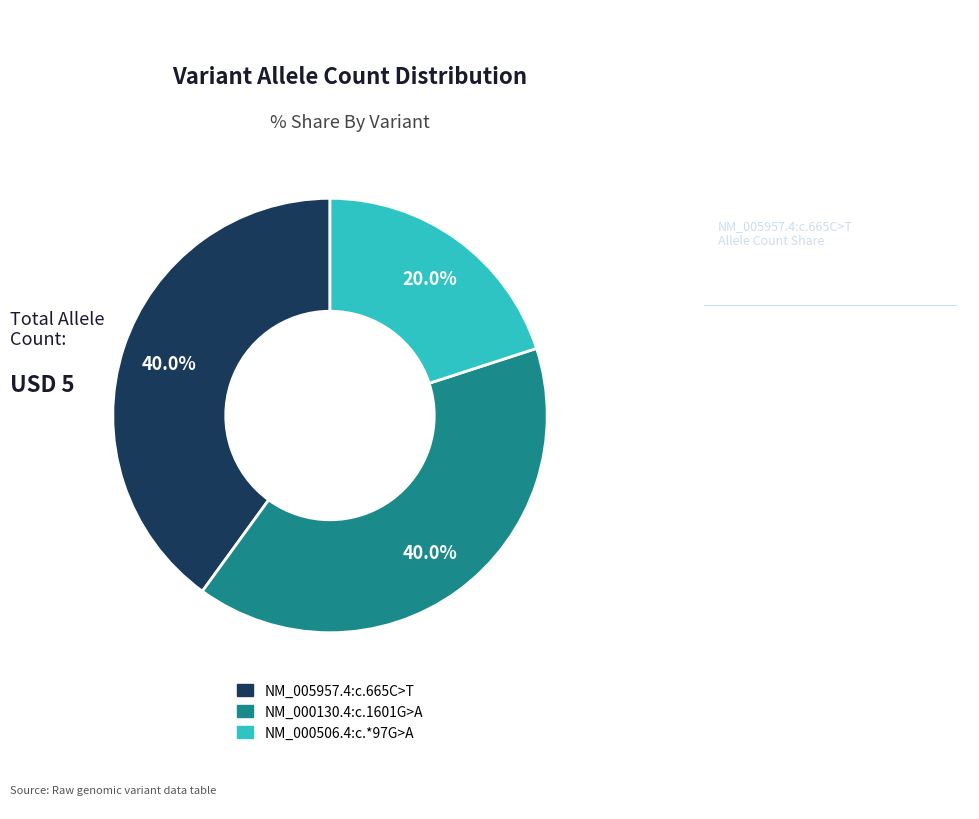

To the nearest percent, what is the difference between the NM_005957.4:c.665C>T and NM_000506.4:c.*97G>A slice percentages?

20%